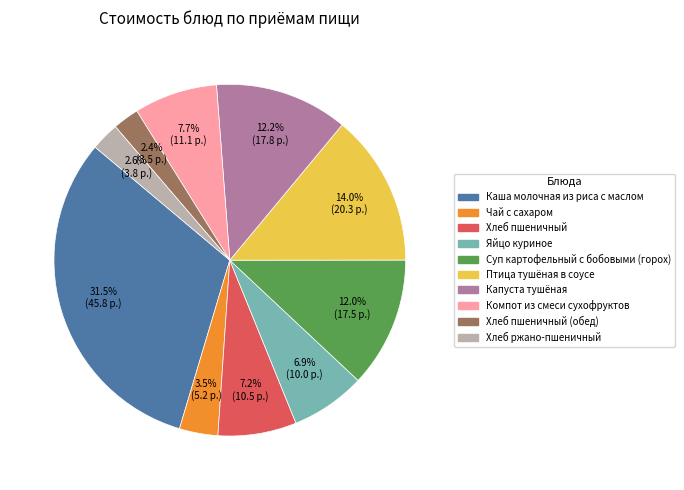

Is there any slice that represents more than half of the pie?

No